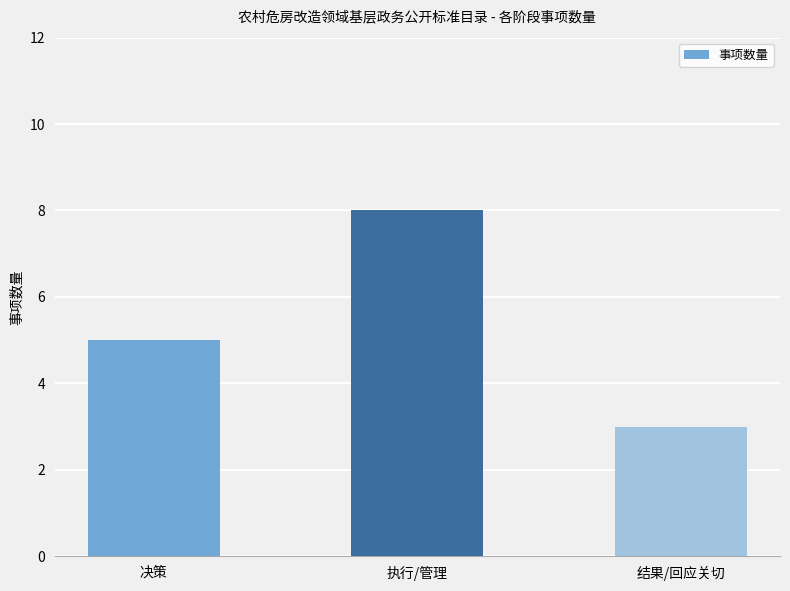

What is the label of the 3rd bar from the right?

决策